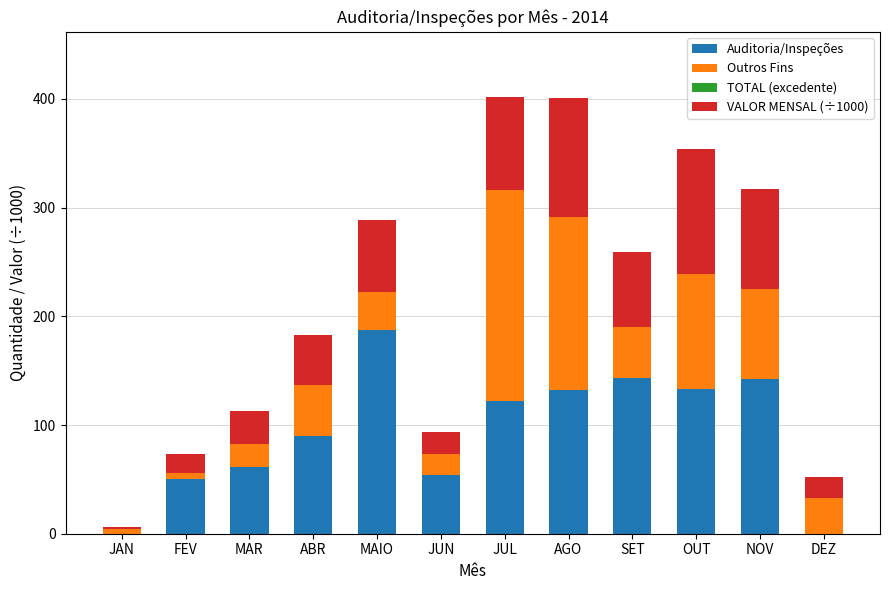

What is the total value across all series at MAIO?

288.8